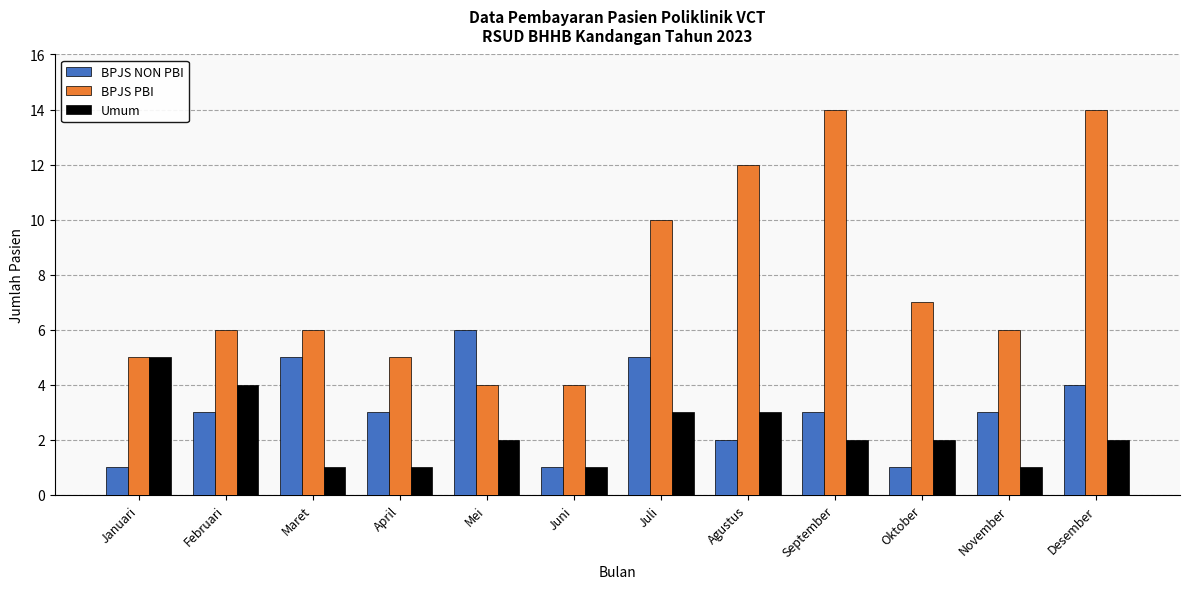

Which category has the highest value in the Umum series?

Januari